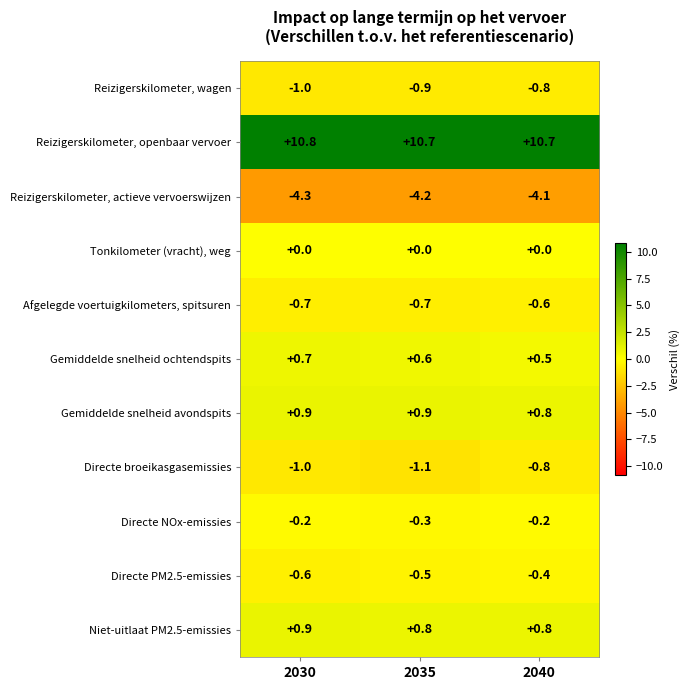

At how many categories does at least one series exceed 5?

3